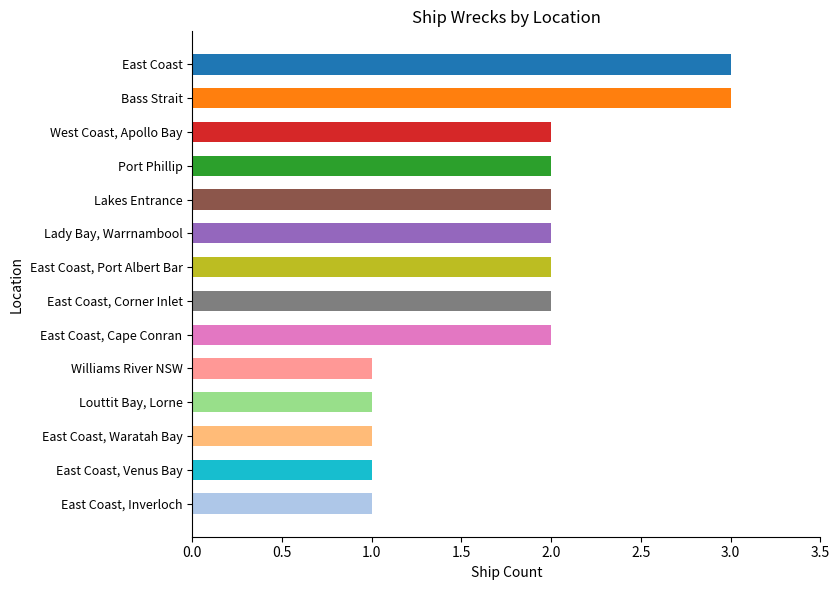

What is the value of the 9th bar from the top?

2